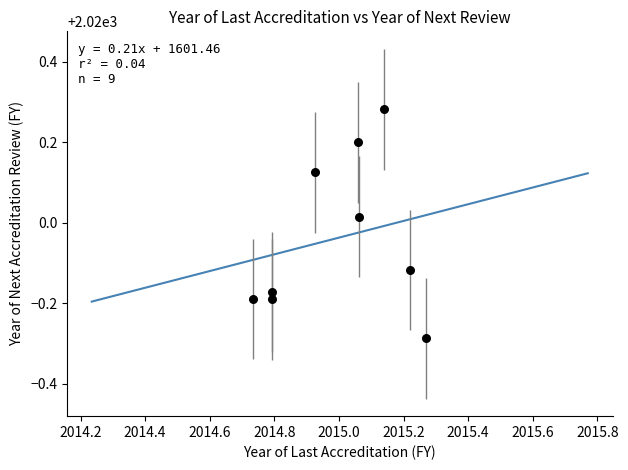

What is the range of X values (max minus min)?

0.5